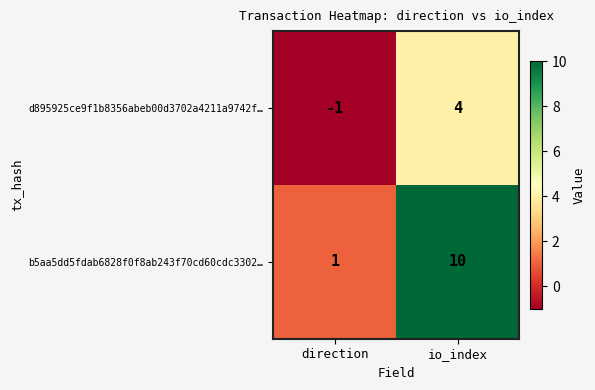

What is the average value of the b5aa5dd5fdab6828f0f8ab243f70cd60cdc3302… series?

6